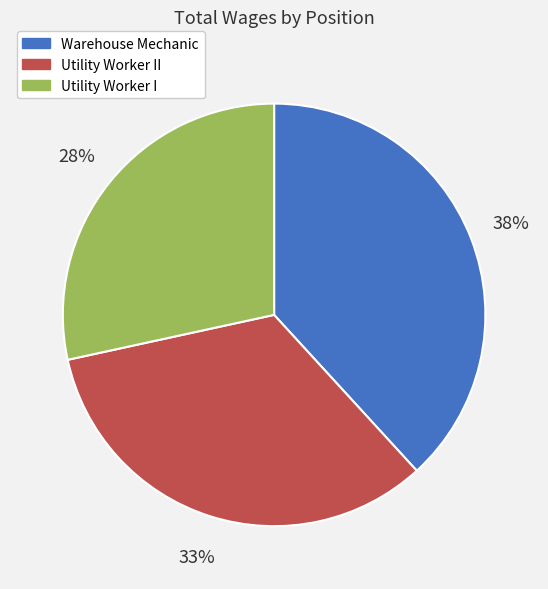

To the nearest percent, what portion does Warehouse Mechanic represent?

38%